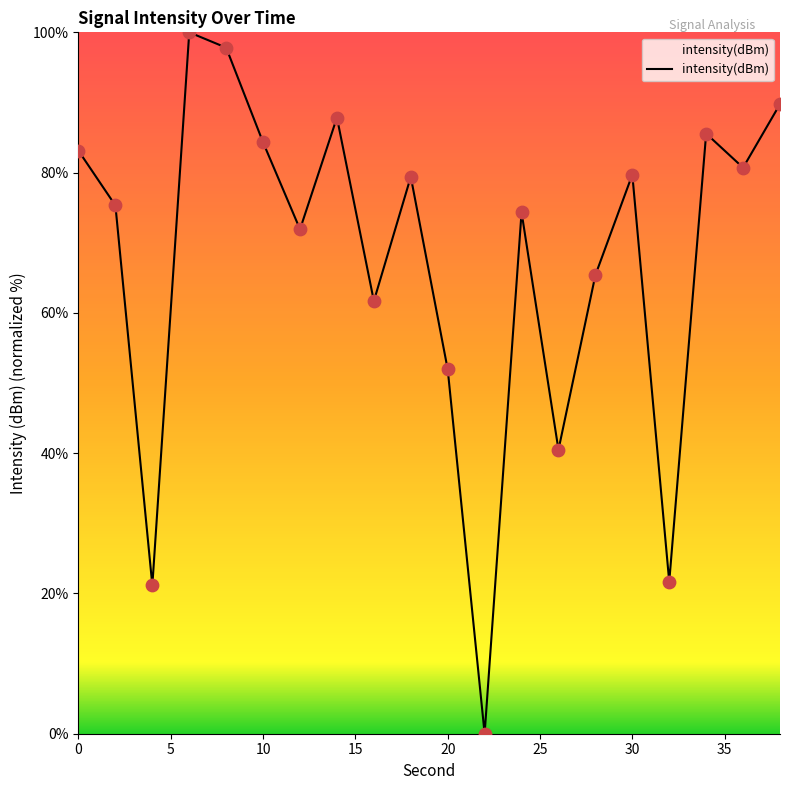

What is the greatest value displayed?

100.0